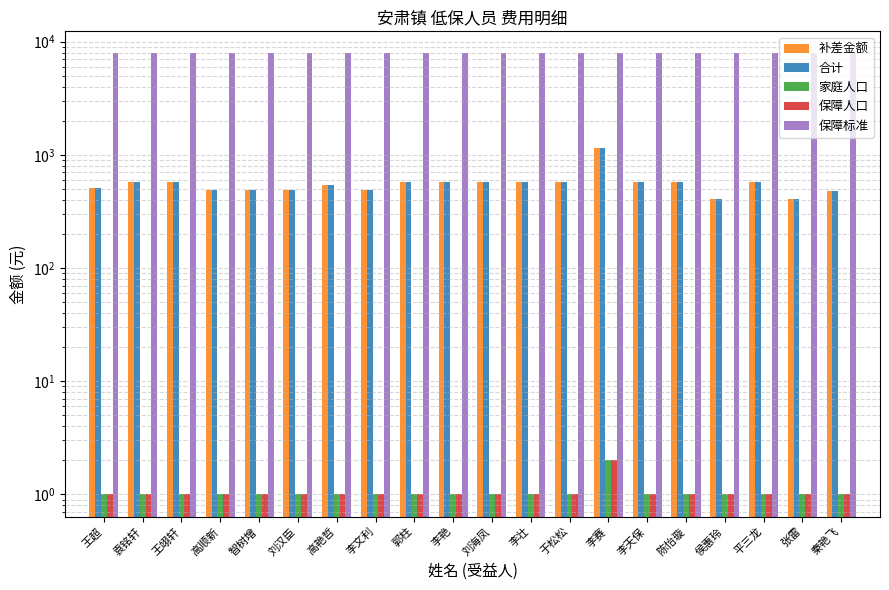

Which series has the largest range (max minus min)?

补差金额